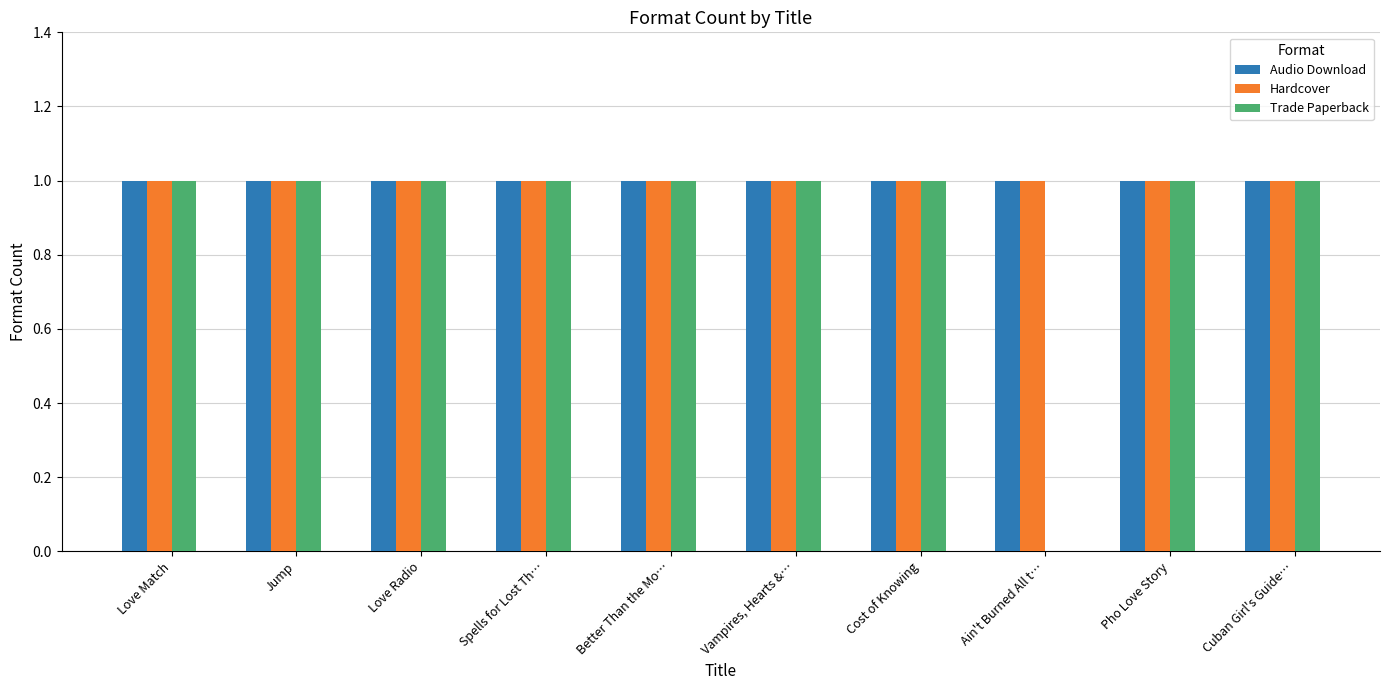

Reading left to right, extract all data points from this chart.

Audio Download: 1	1	1	1	1	1	1	1	1	1
Hardcover: 1	1	1	1	1	1	1	1	1	1
Trade Paperback: 1	1	1	1	1	1	1	0	1	1